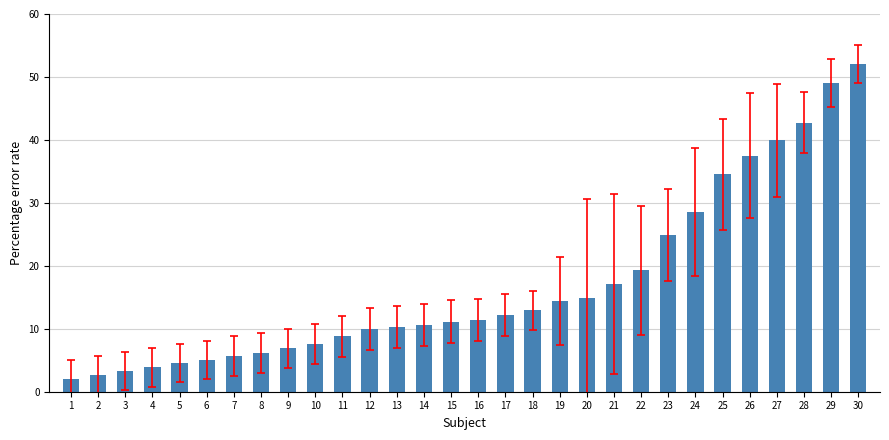

What is the difference between the maximum and minimum values?

50.0